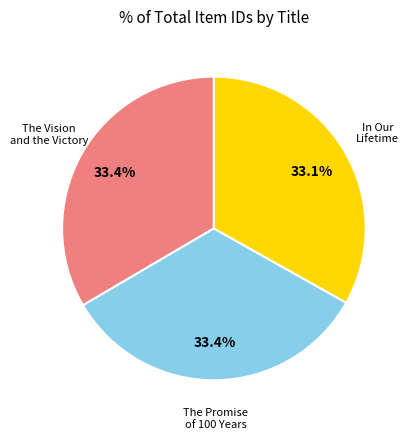

Count the number of slices in the pie.

3